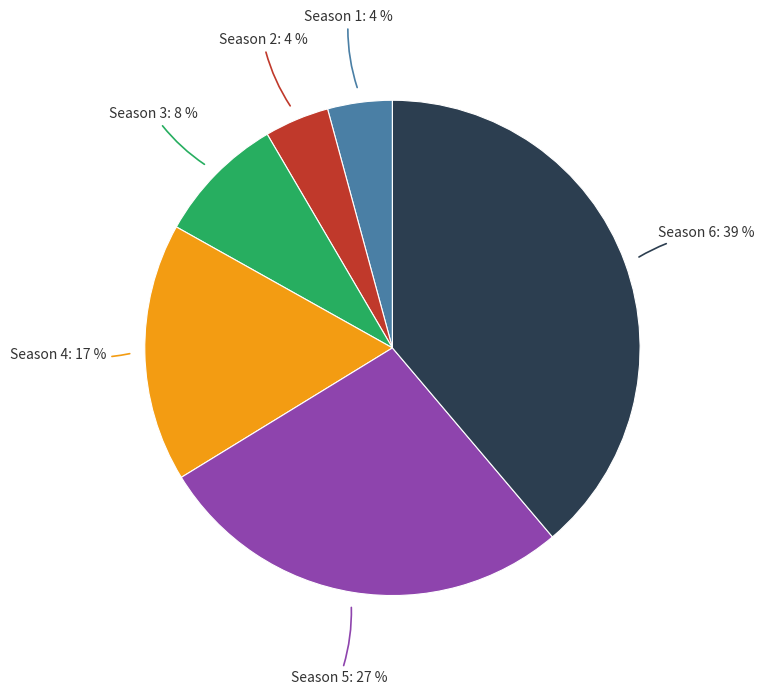

To the nearest percent, what is the difference between the largest and smallest slice percentages?

35%